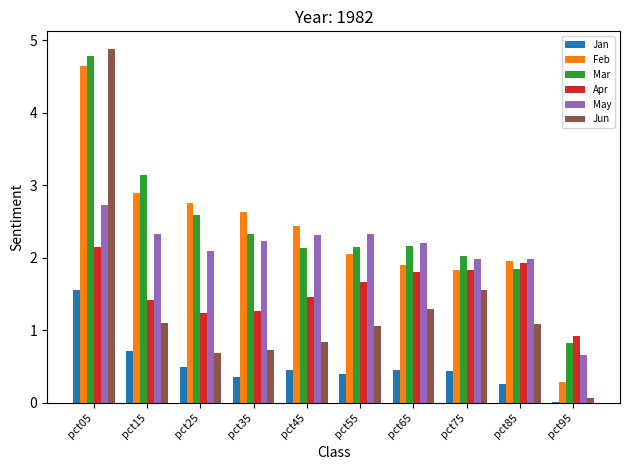

The Jan series shows 0.4 at pct75. True or false?

True